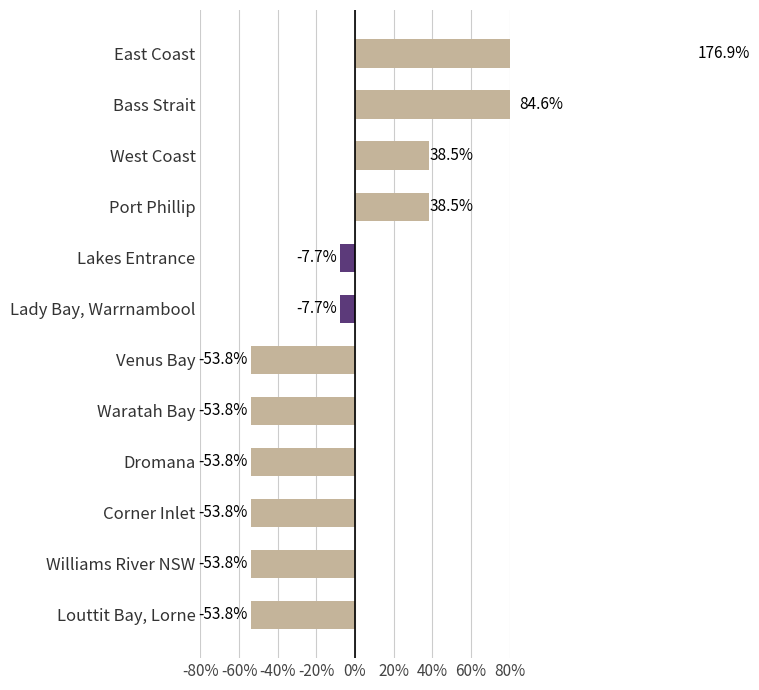

What is the difference between the maximum and minimum values?

230.8